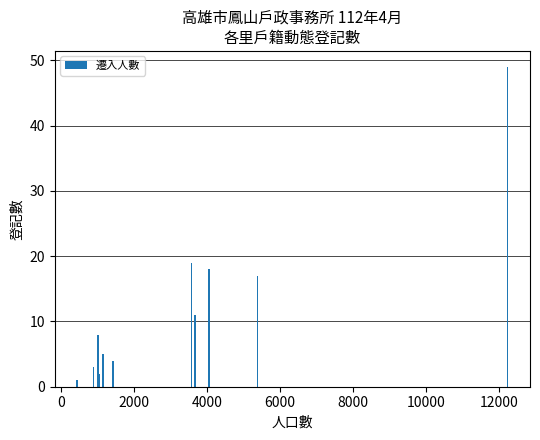

What is the sum of all values?

137